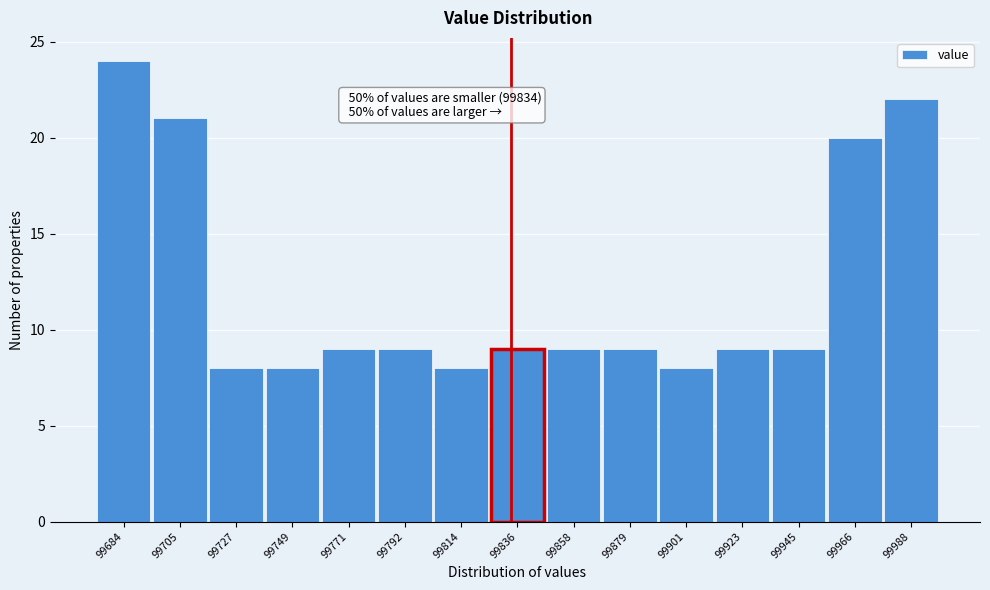

Over which range of the x-axis is the bar tallest?

99675 to 99695